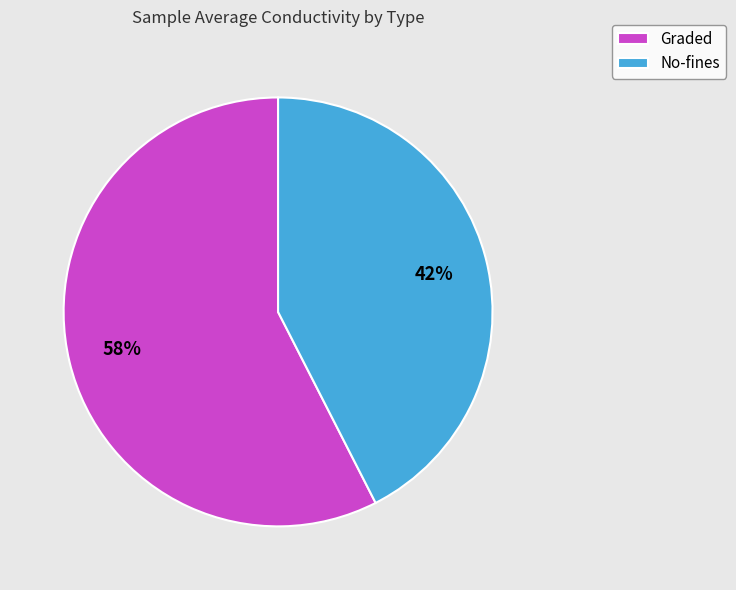

Is it true that No-fines is 56% of the pie?

False